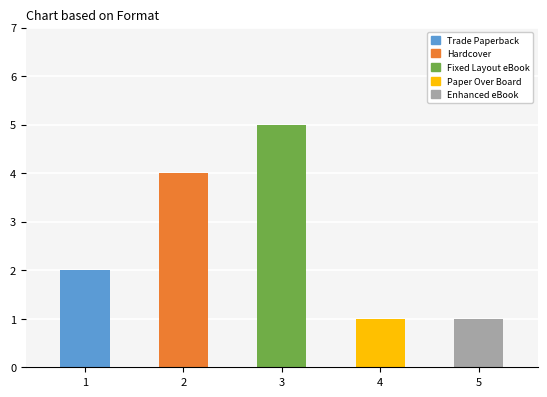

What is the difference between the maximum and minimum values?

4